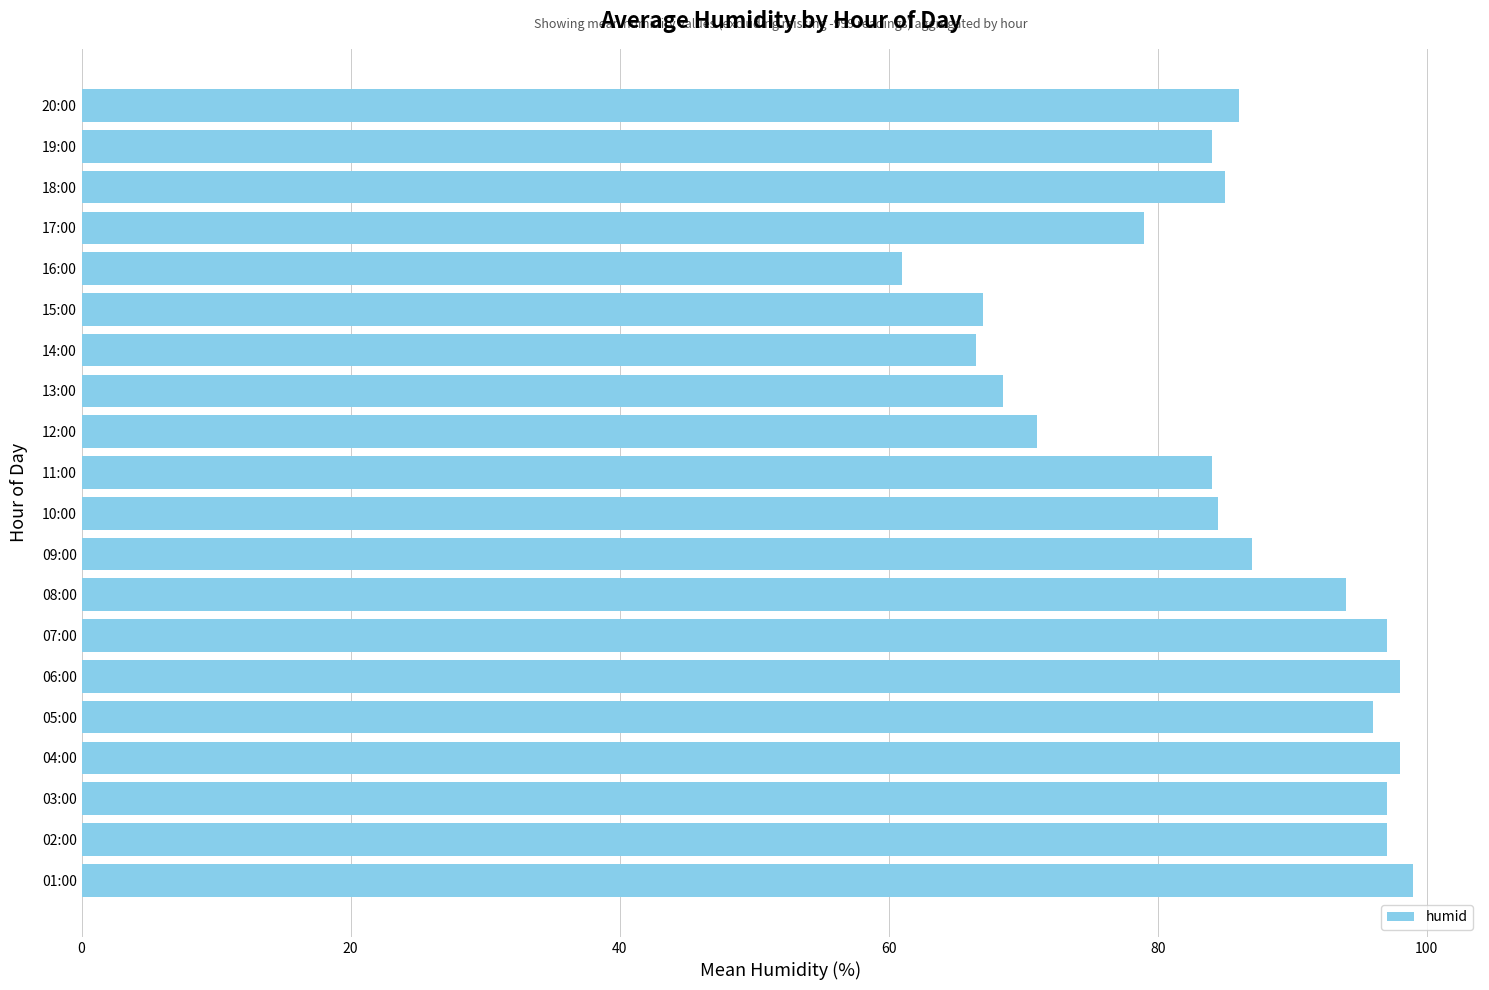

Does the chart contain stacked bars?

No